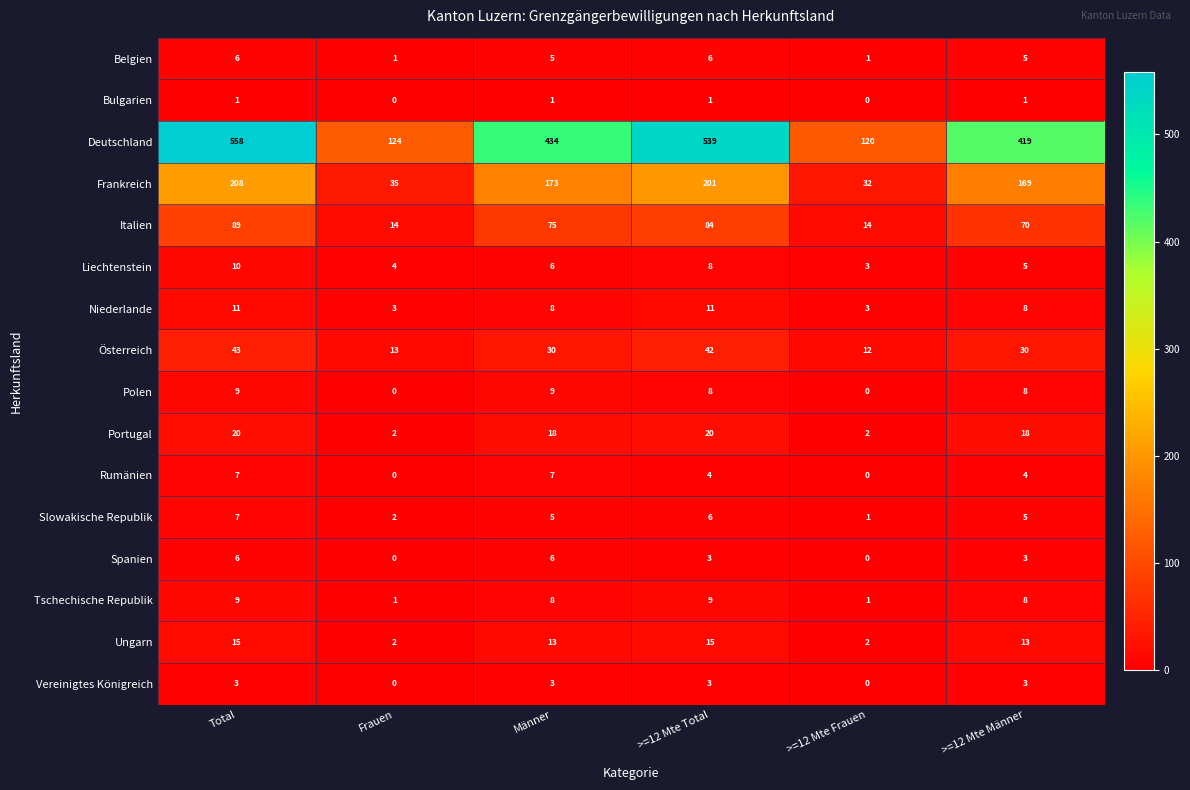

How many Slowakische Republik values are between 2 and 6?

4